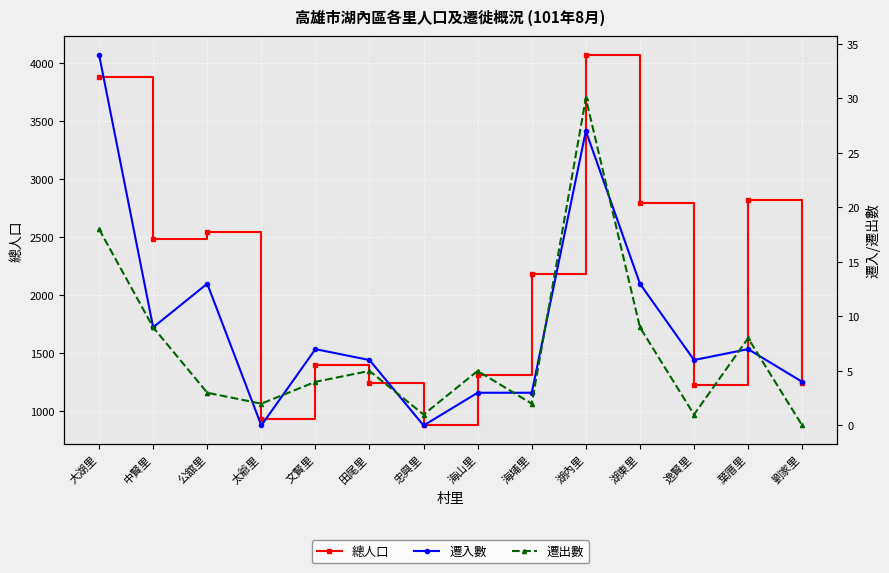

Which series has the largest range (max minus min)?

總人口